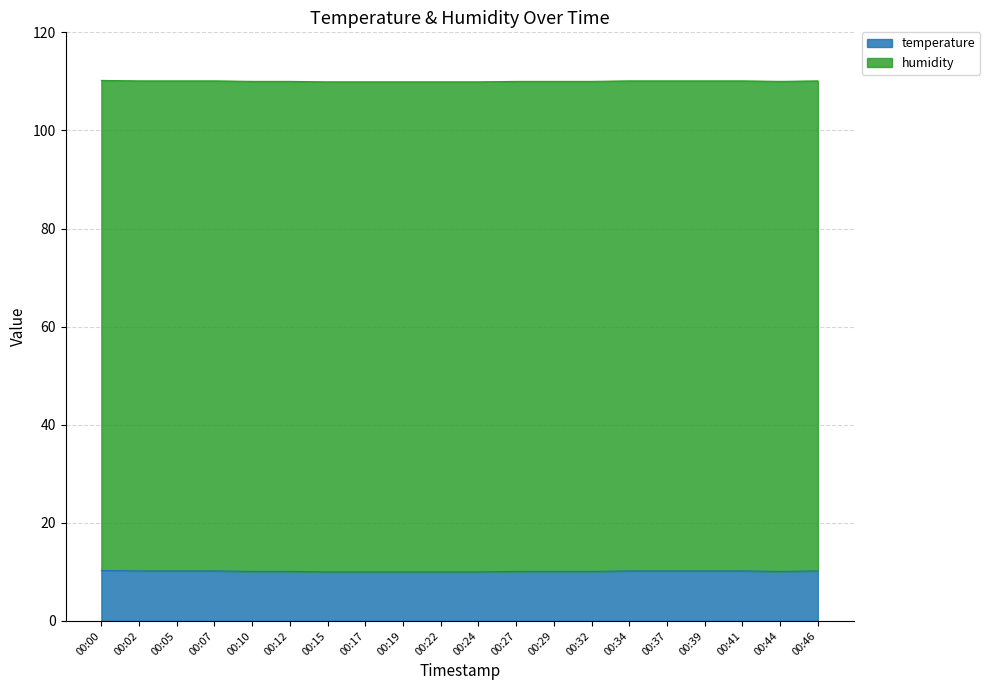

True or false: the data shows 10.0 at 00:24.

True